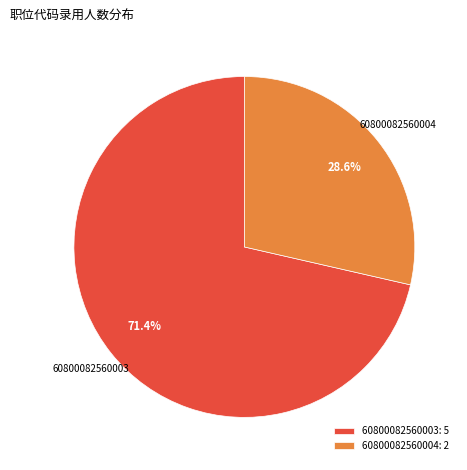

What is the largest slice in the pie chart?

60800082560003